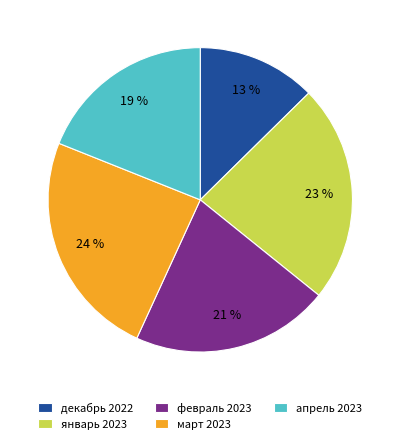

To the nearest percent, what is the combined percentage of март 2023 and апрель 2023?

43%